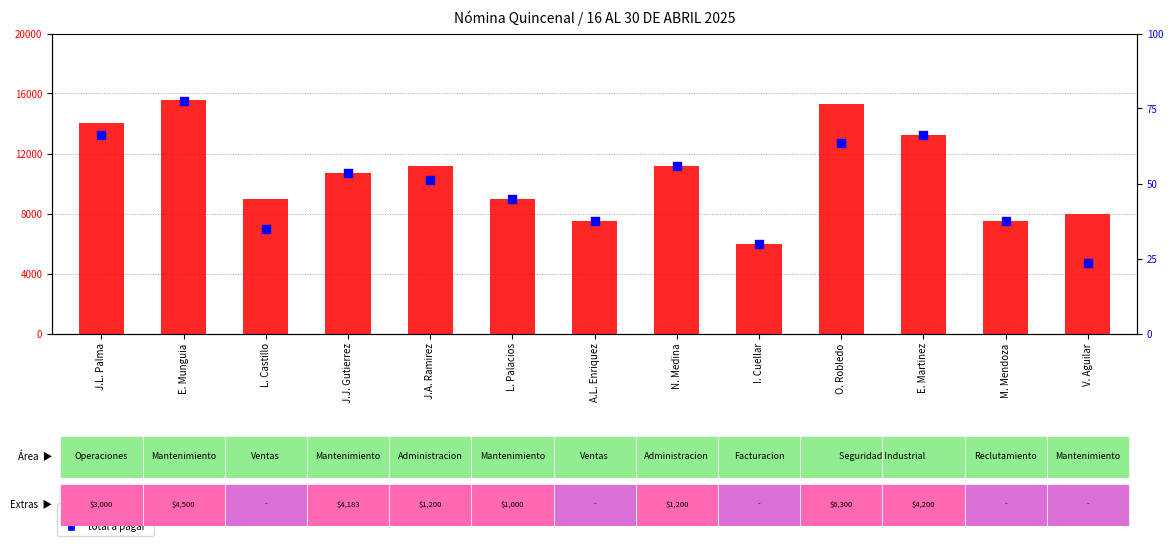

Is the value of total ingresos at O. Robledo greater than the value of total a pagar at O. Robledo?

Yes